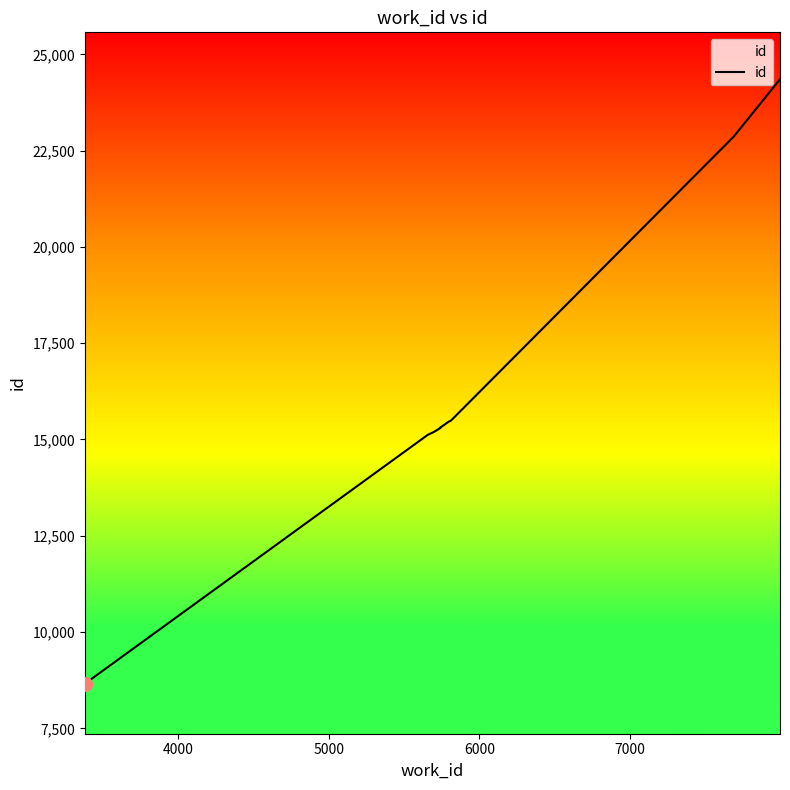

What is the difference between the maximum and minimum values?

15695